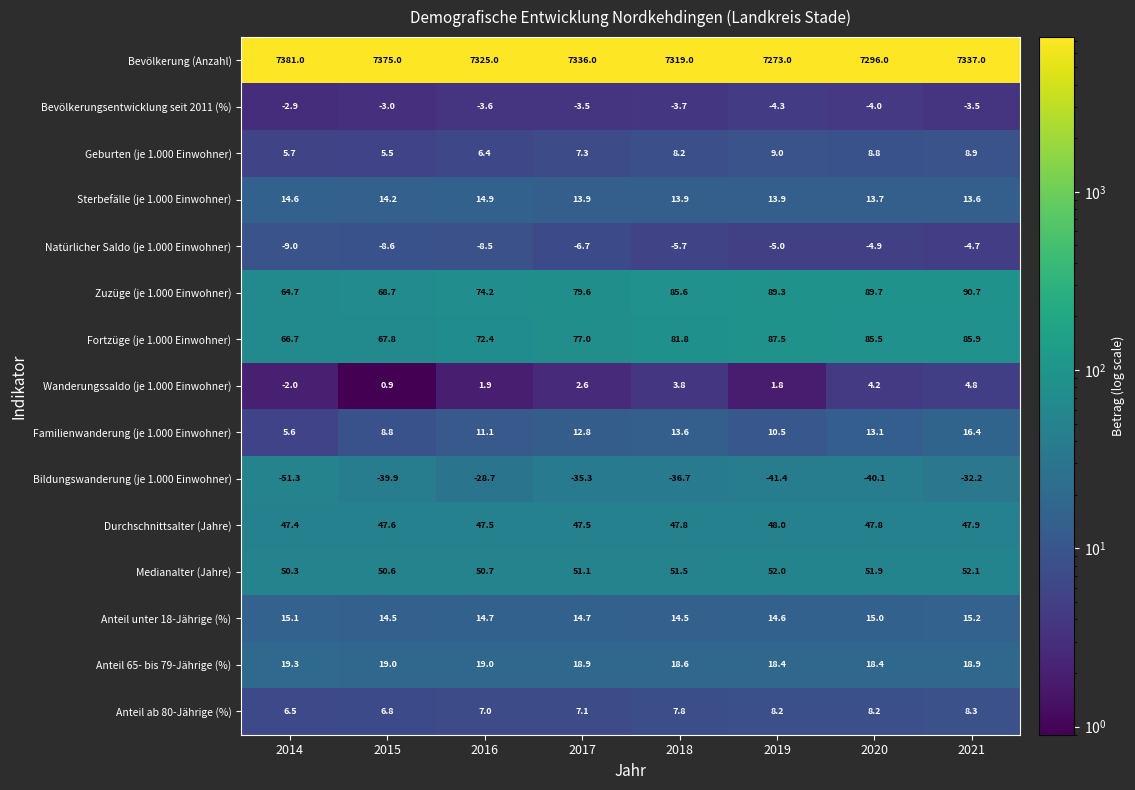

How many data points in Fortzüge (je 1.000 Einwohner) are less than 81?

4